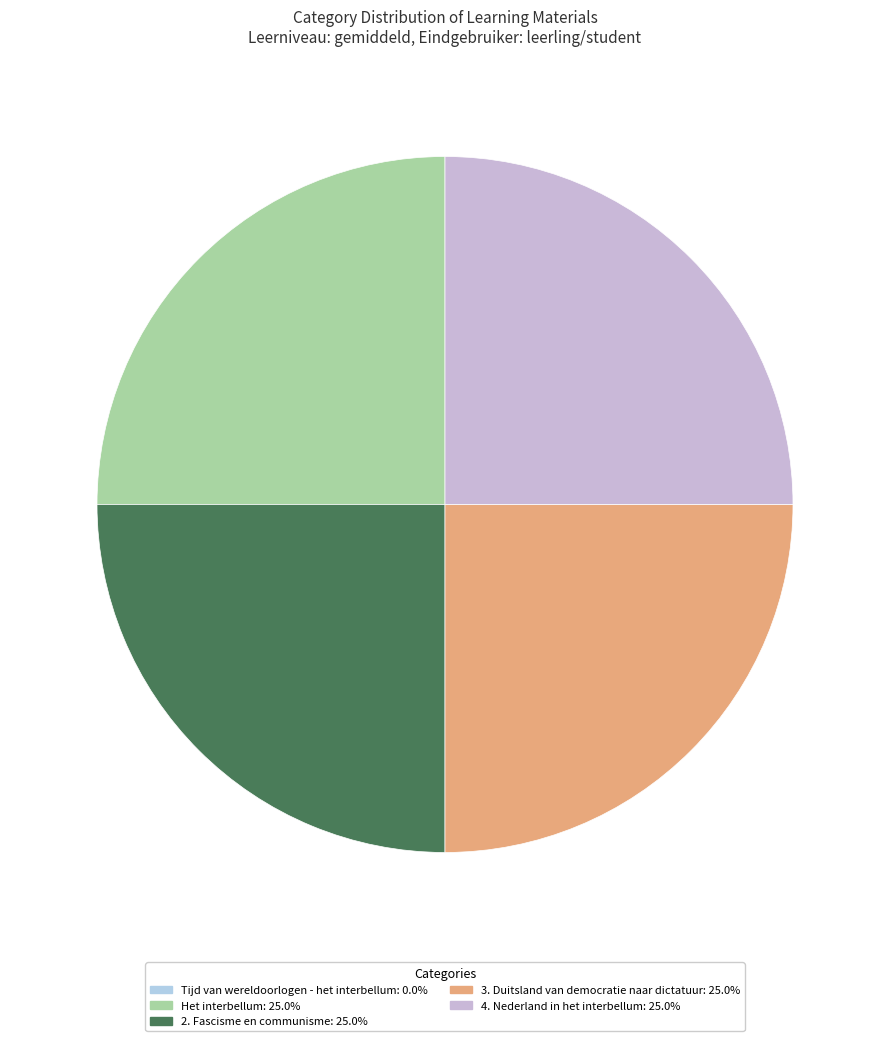

Rank the categories by value from highest to lowest.

2. Fascisme en communisme, 4. Nederland in het interbellum, 3. Duitsland van democratie naar dictatuur, Het interbellum, Tijd van wereldoorlogen - het interbellum